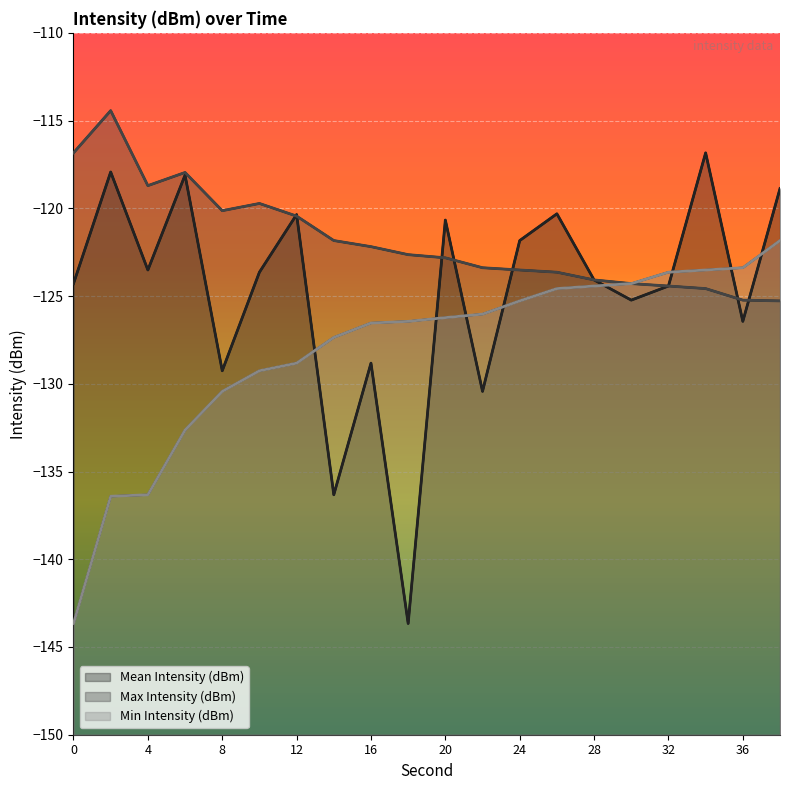

What is the spread (max minus min) of values at 15?

0.9